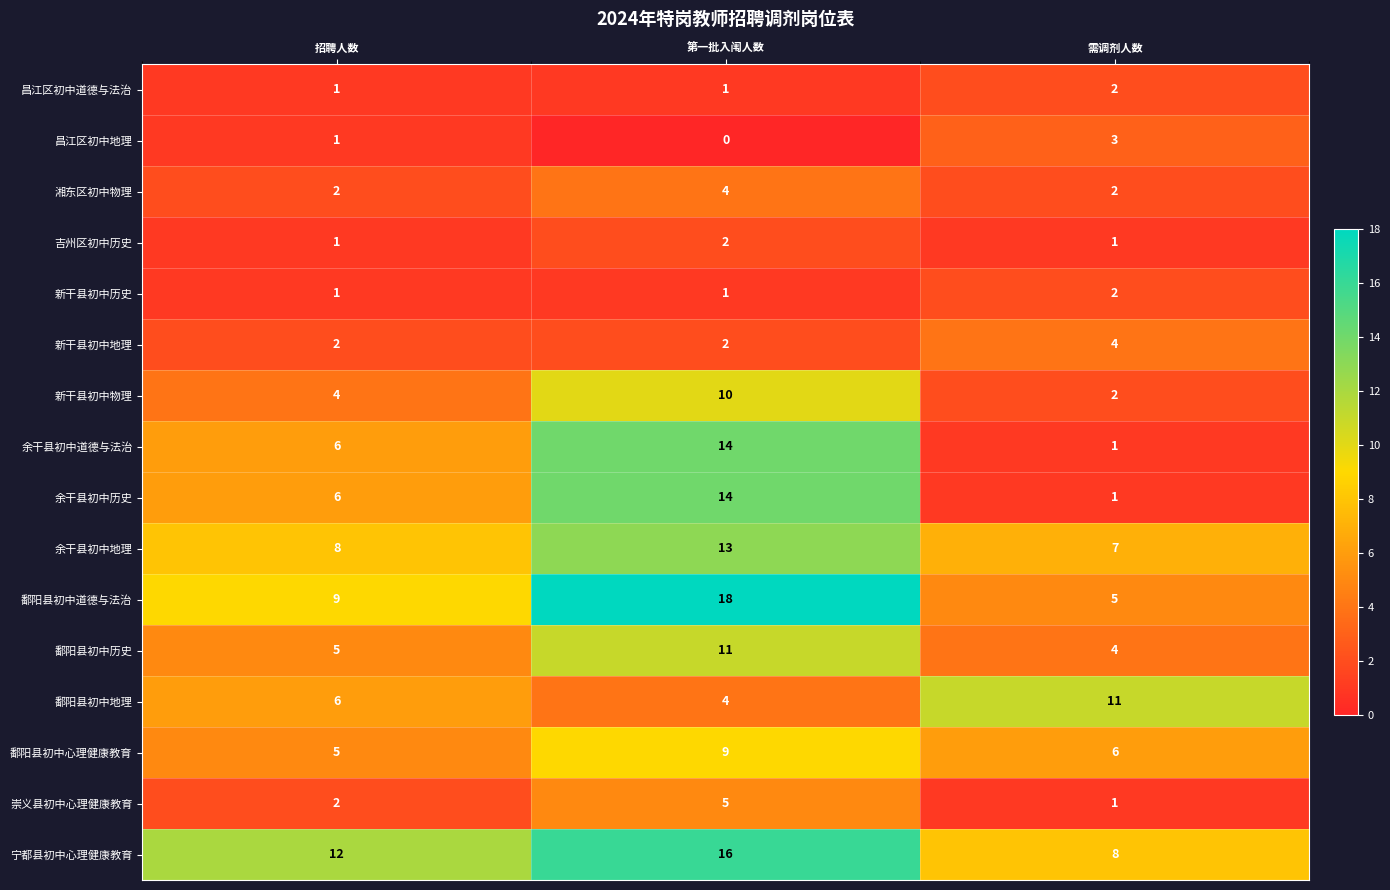

How many distinct data groups are displayed?

16